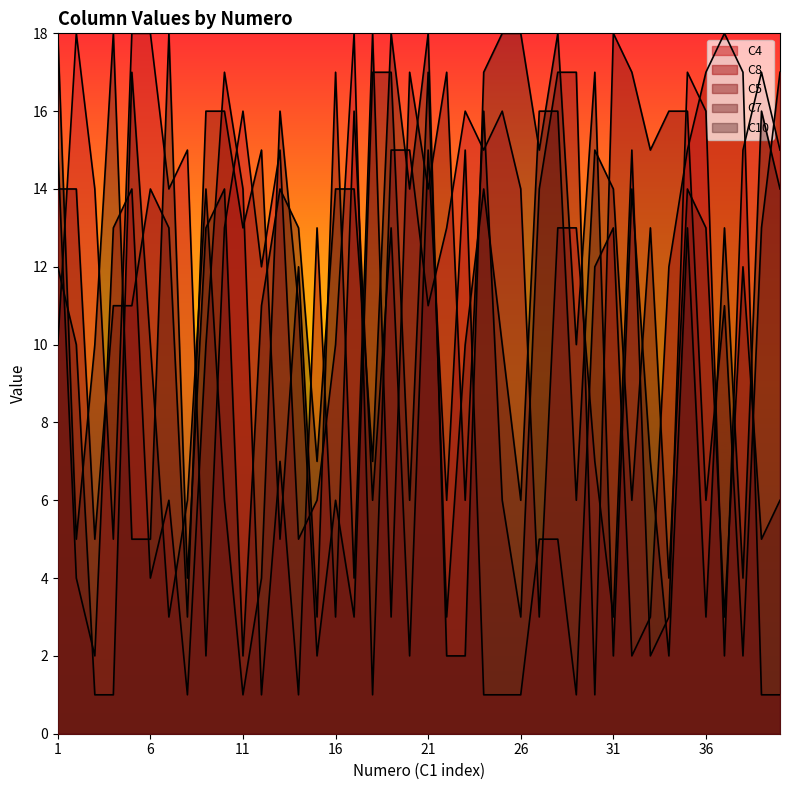

How many interior local peaks does the C5 series have?

10